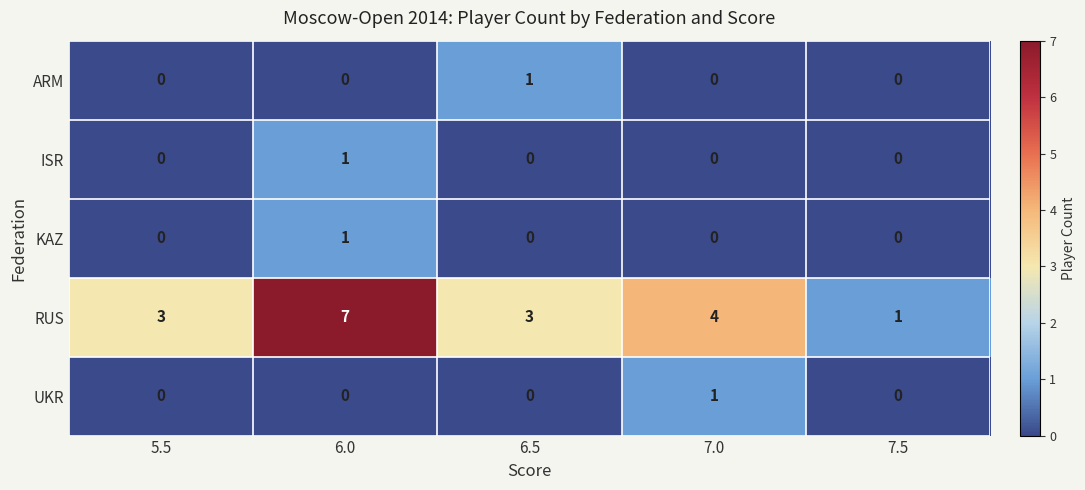

What is the total value across all series at 7.5?

1